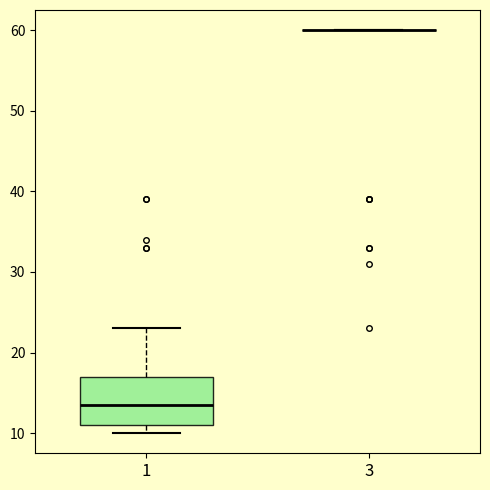

Comparing the boxes themselves (not the whiskers), which one is the tallest?

1